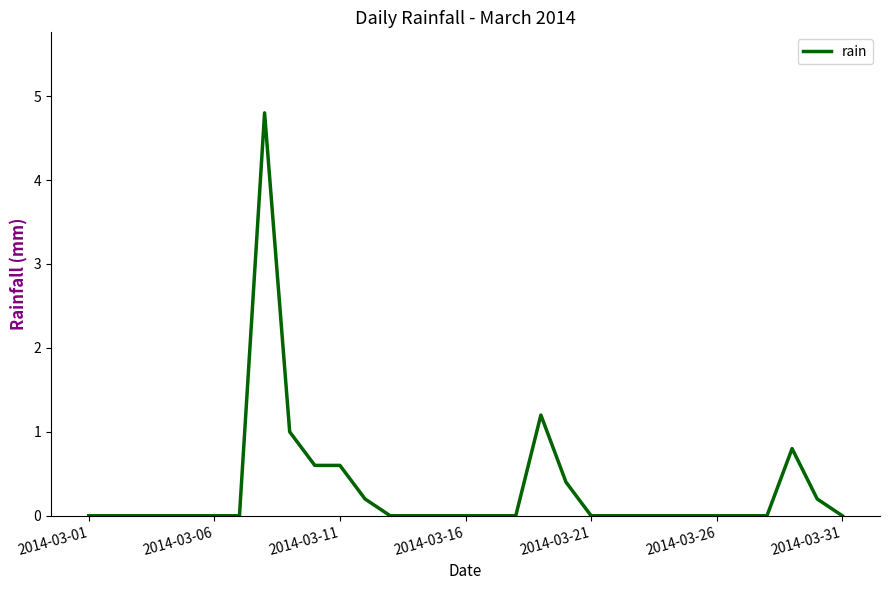

True or false: there are more than 1 points higher than both neighbors.

True